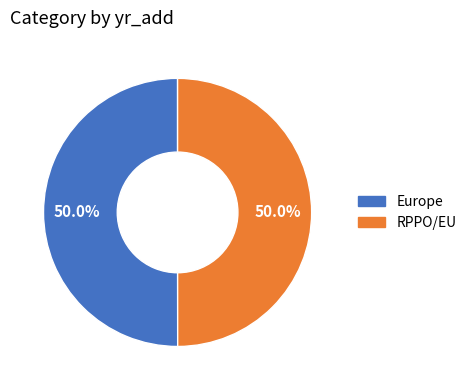

What is the ratio of the value at Europe to the value at RPPO/EU?

1.0